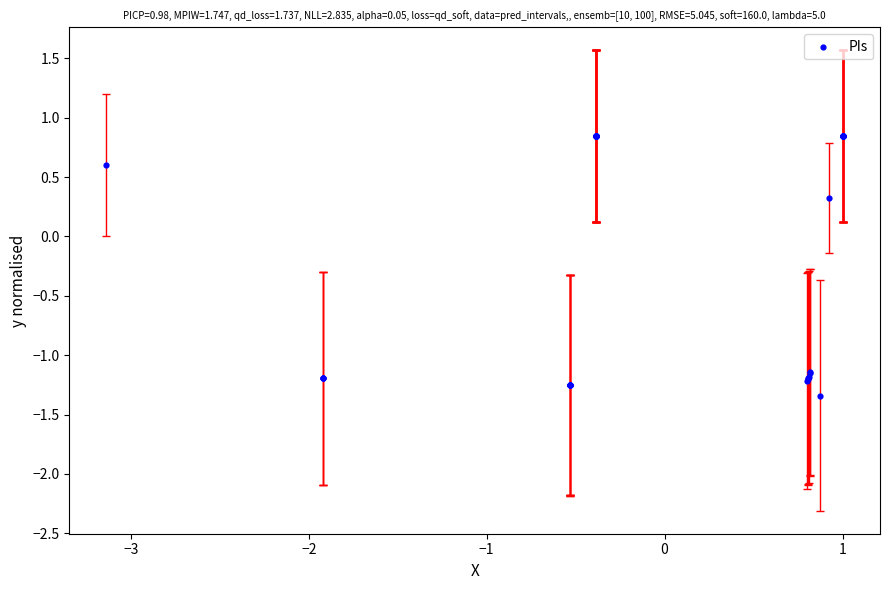

What Y value in the scatter plot is closest to 0?

0.3